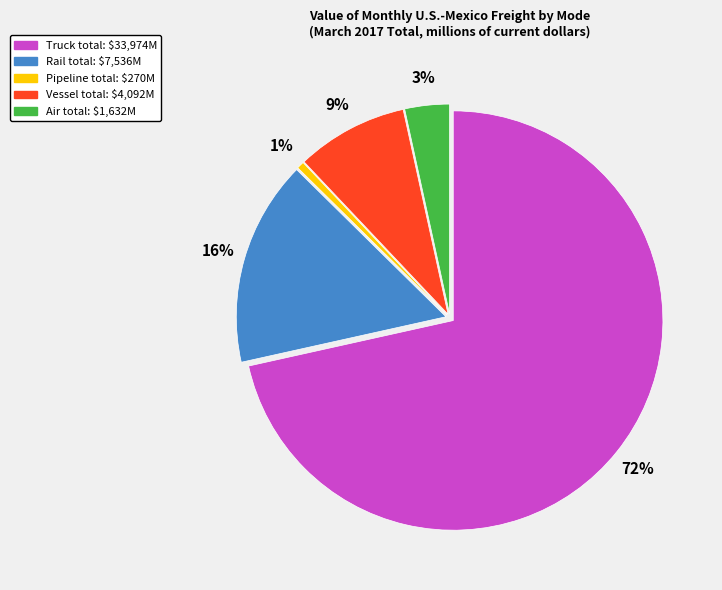

Is it true that Air is 3% of the pie?

True